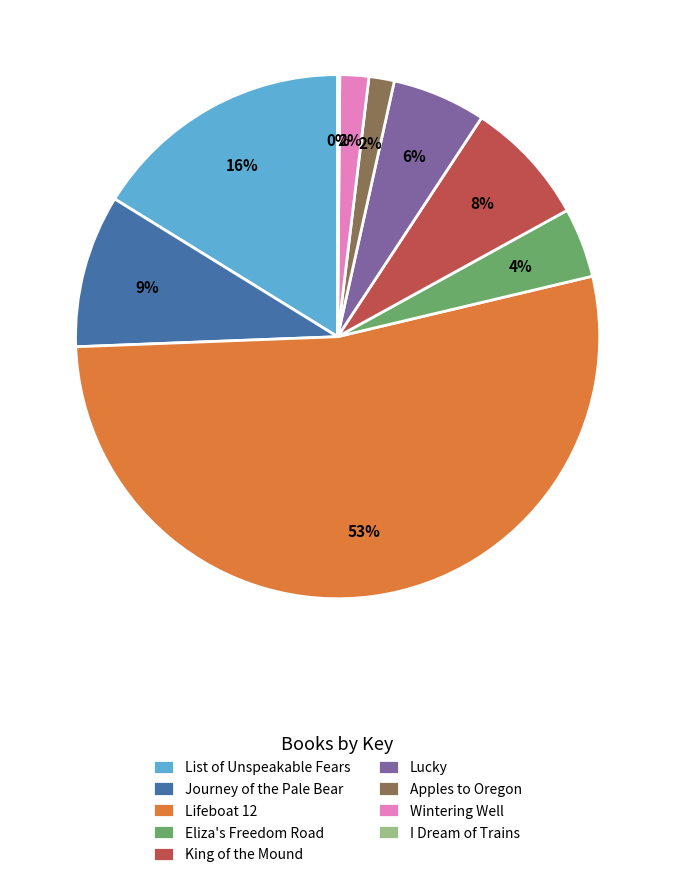

To the nearest percent, what is the difference between the largest and smallest slice percentages?

53%